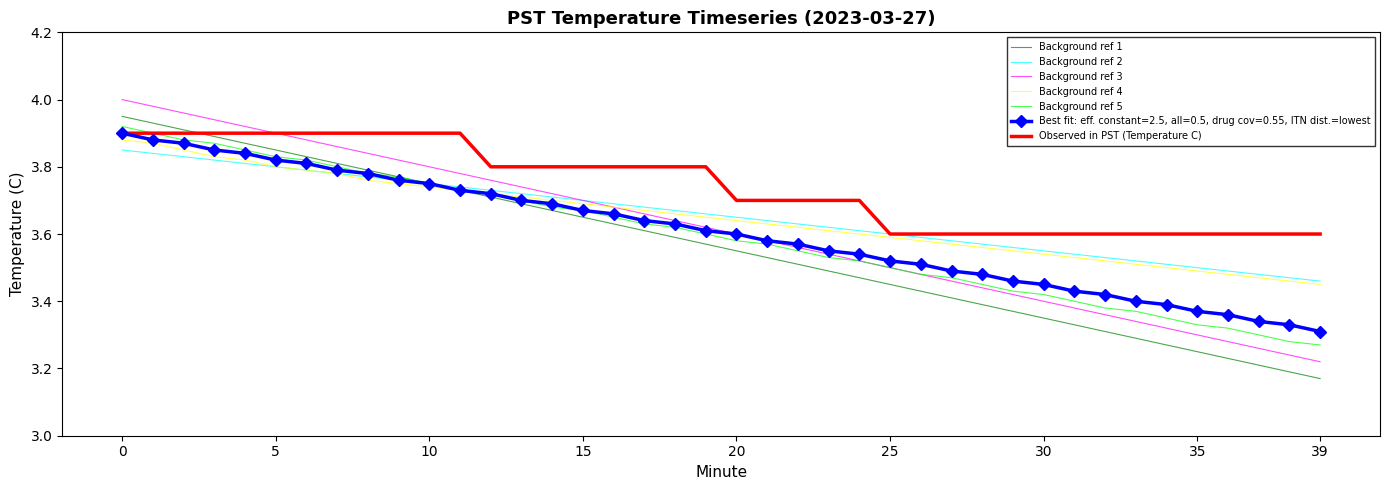

Which series has the largest total across all categories?

Observed in PST (Temperature C)